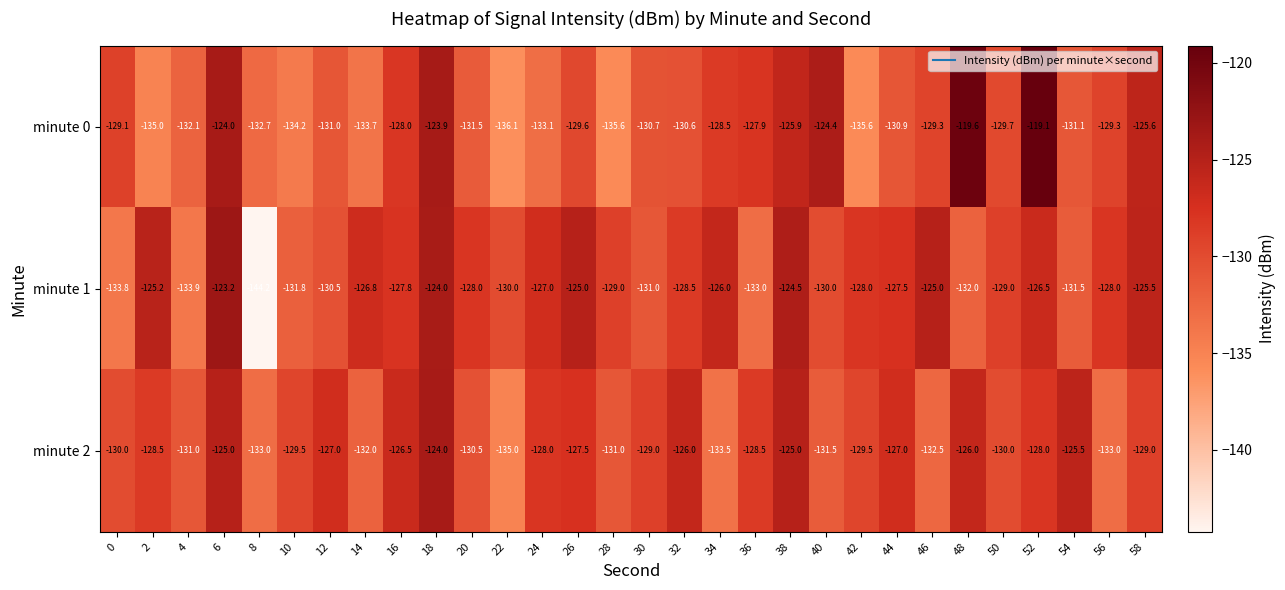

How many series are shown in this chart?

3